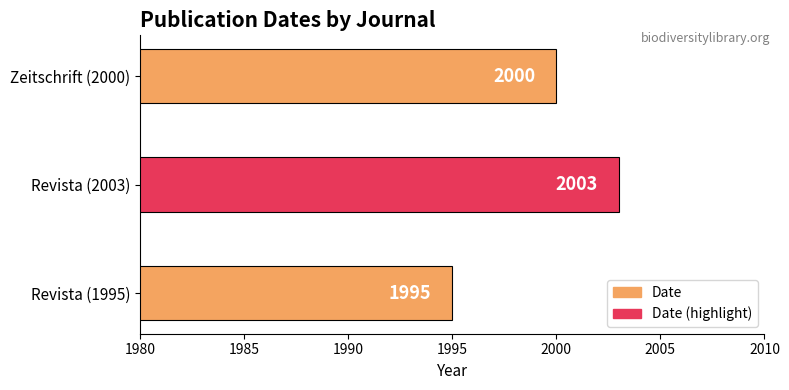

Which has a higher value, Revista (1995) or Zeitschrift (2000)?

Zeitschrift (2000)